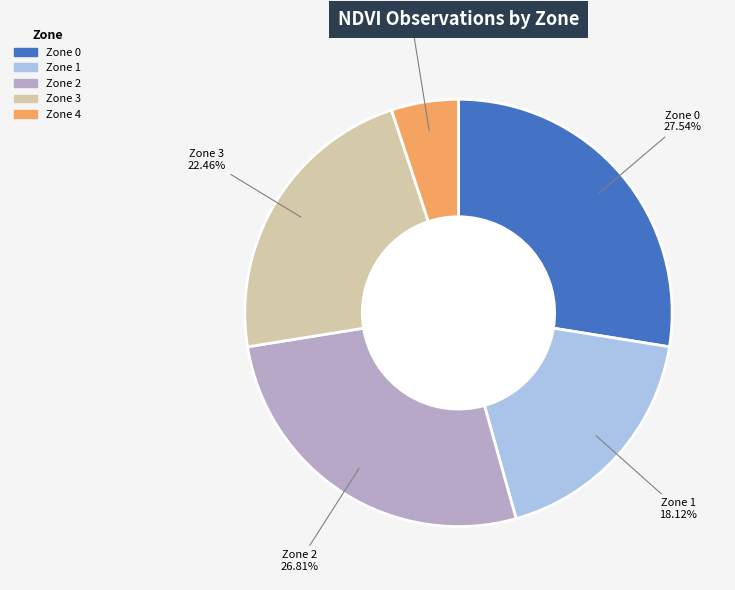

What is the smallest slice in the pie chart?

Zone 4